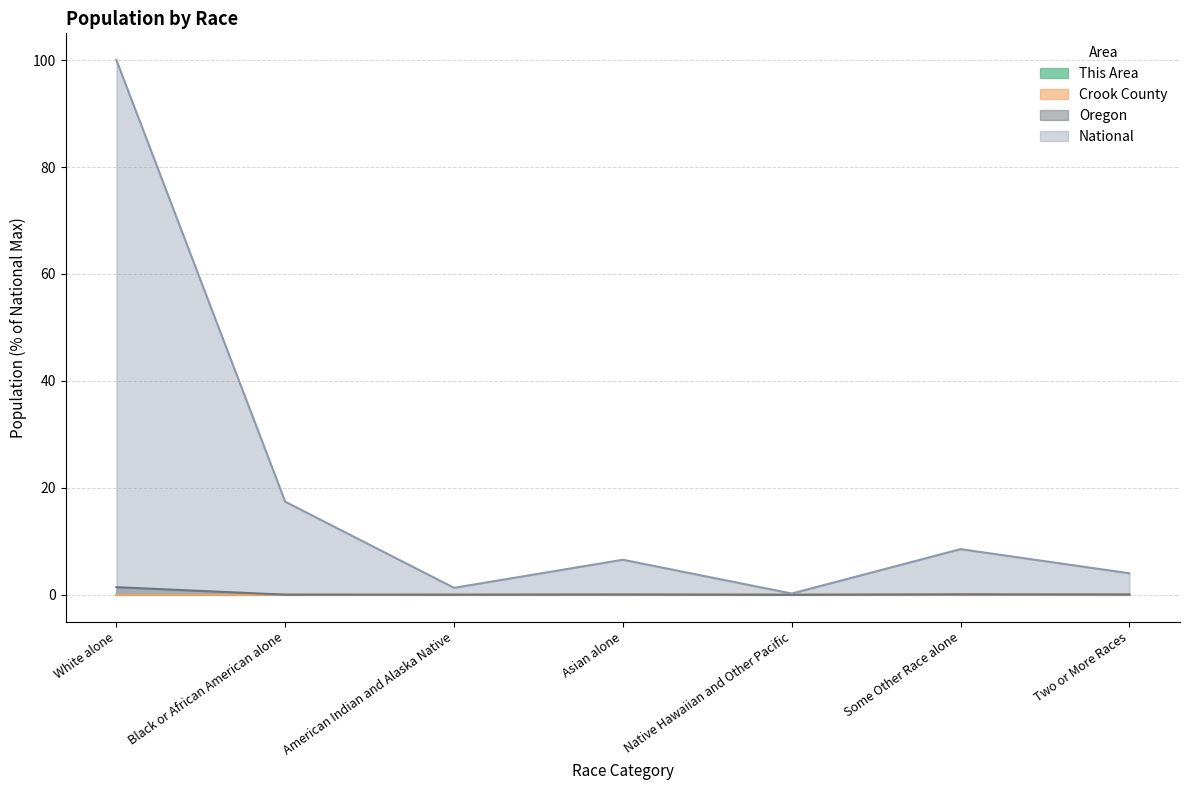

Which category has the lowest value in the Oregon series?

Native Hawaiian and Other Pacific